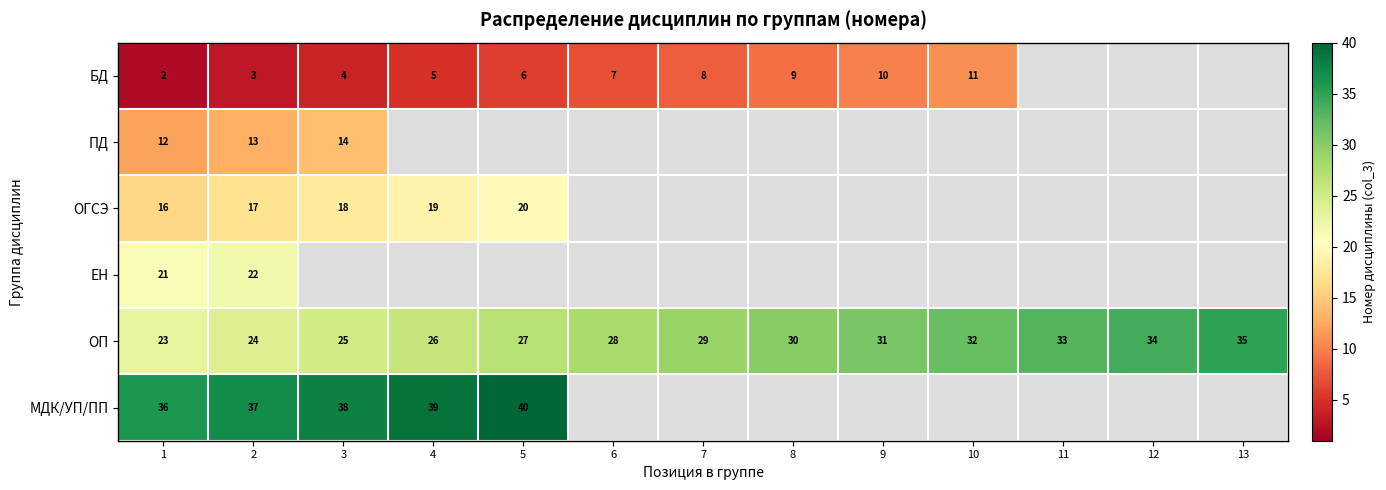

True or false: ОГСЭ has a value of 5 at 2.

False